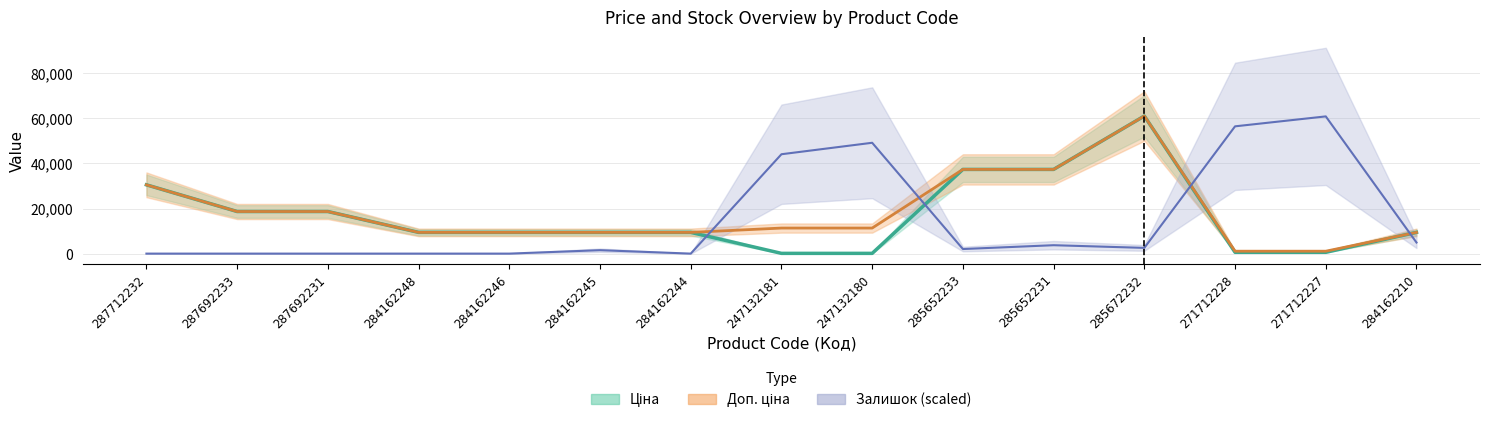

True or false: Залишок and Ціна intersect in this chart.

True